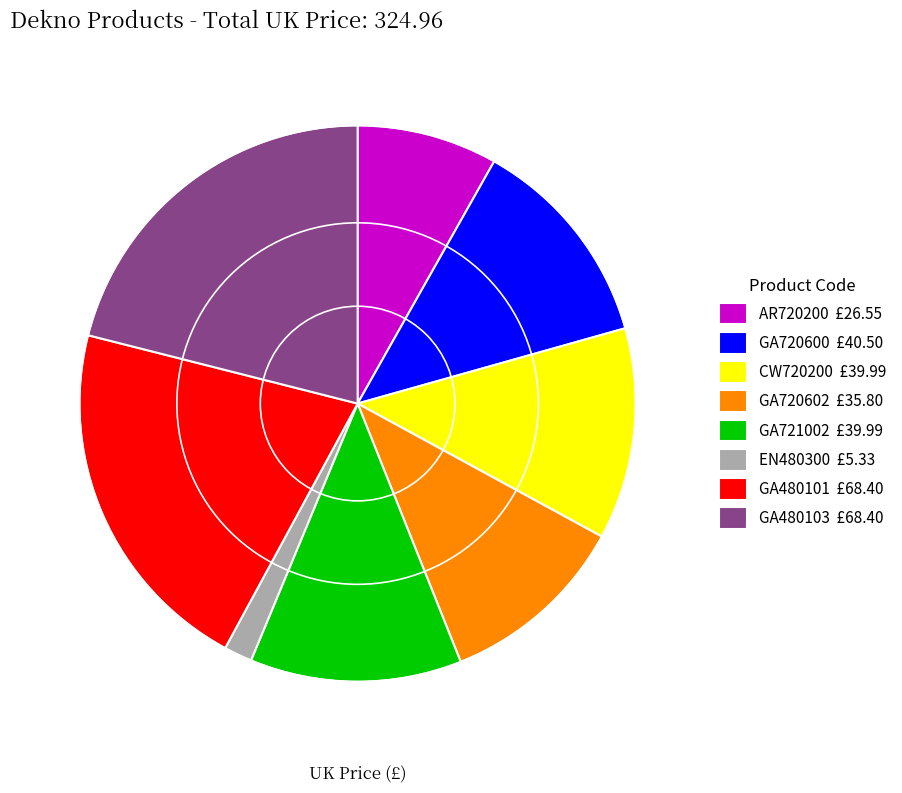

Combined, do CW720200 £39.99 and GA721002 £39.99 account for over 50%?

No